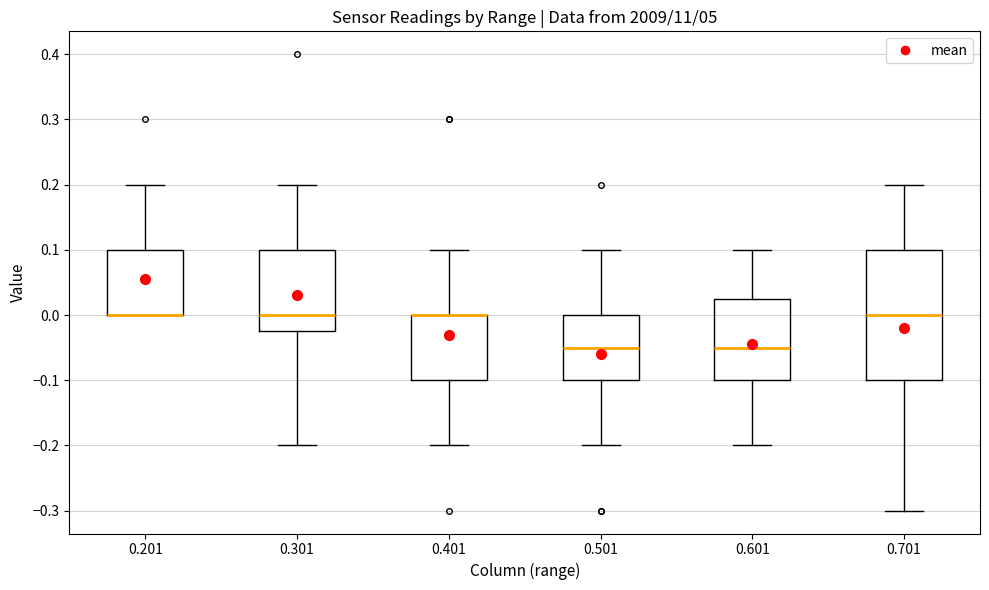

Comparing the boxes themselves (not the whiskers), which one is the tallest?

0.701